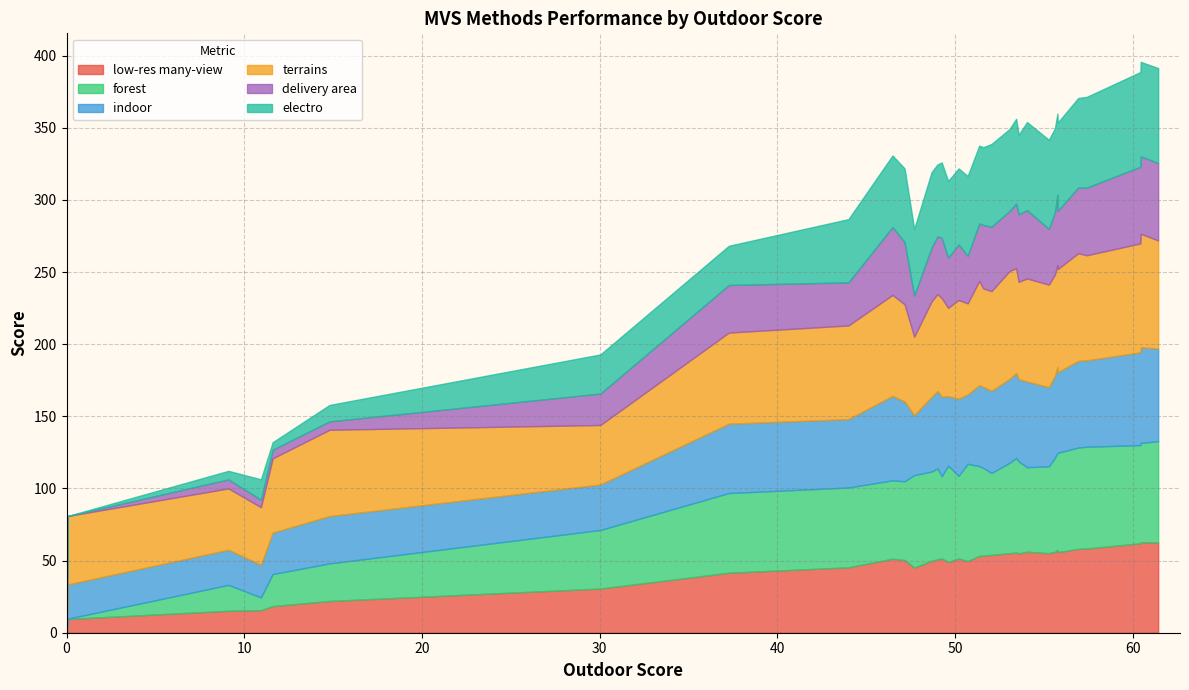

List the labels in order of electro value, smallest first.

33, 34, 29, 31, 32, 28, 30, 27, 26, 25, 22, 24, 20, 23, 19, 21, 17, 18, 14, 15, 10, 16, 6, 12, 13, 7, 11, 9, 5, 8, 4, 3, 1, 2, 0